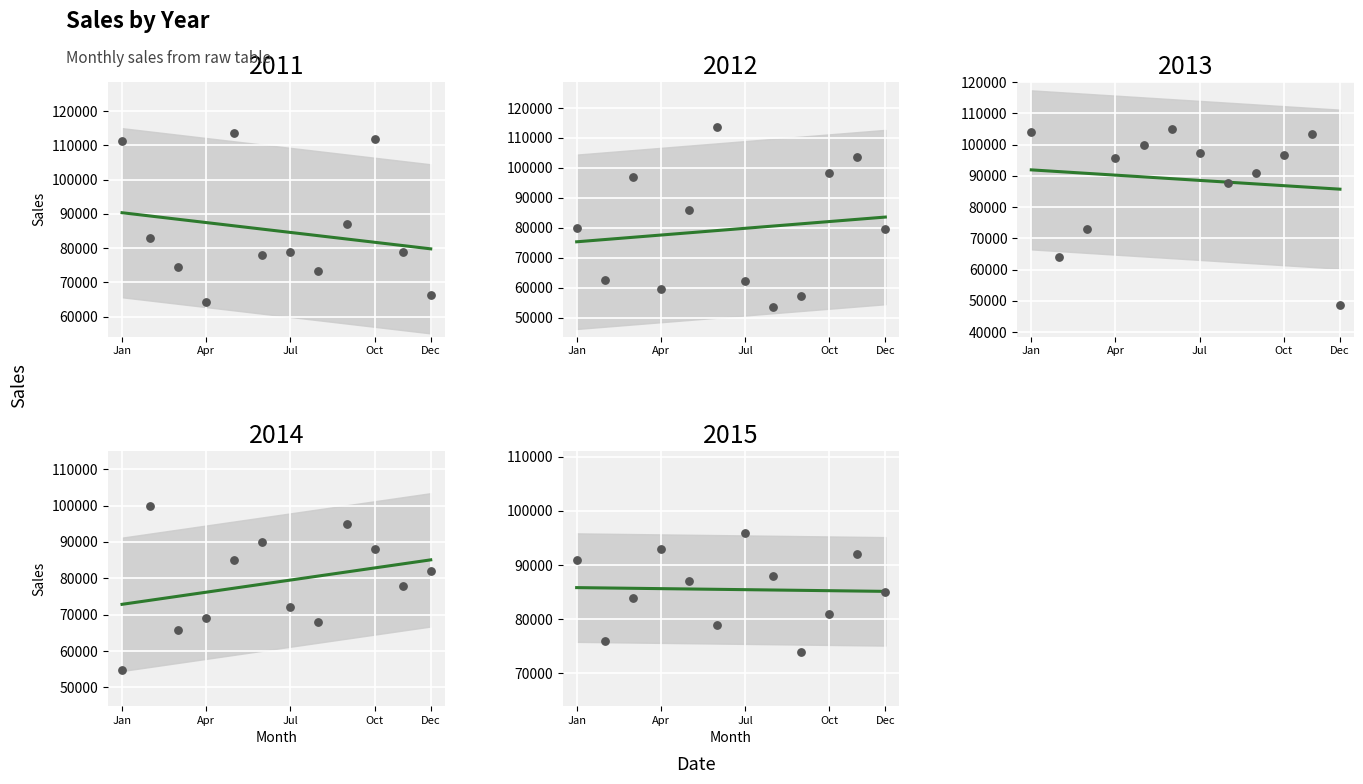

Which series has the largest total across all categories?

Sales